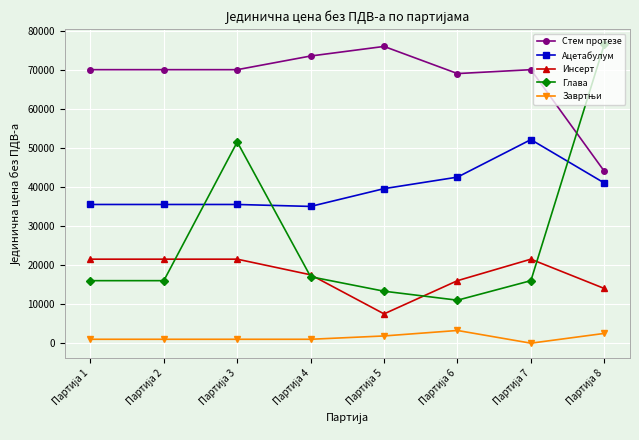

Which series has the widest spread of values?

Глава